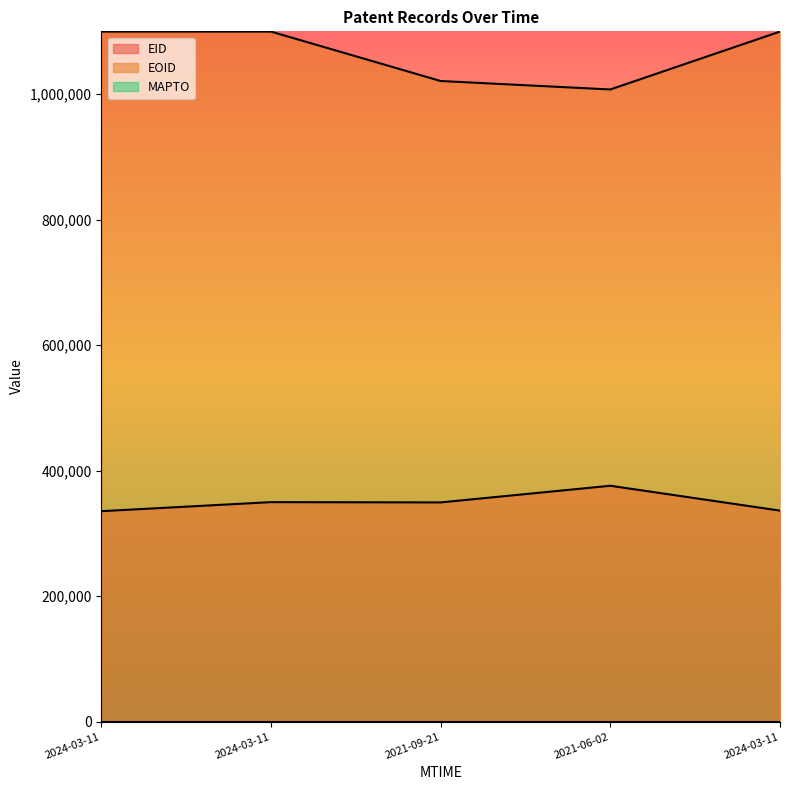

Reading right to left, what are all the values shown in this chart?

EID: 336358	375992	349443	349889	335495
EOID: 1099603	1007376	1020858	1099605	1099604